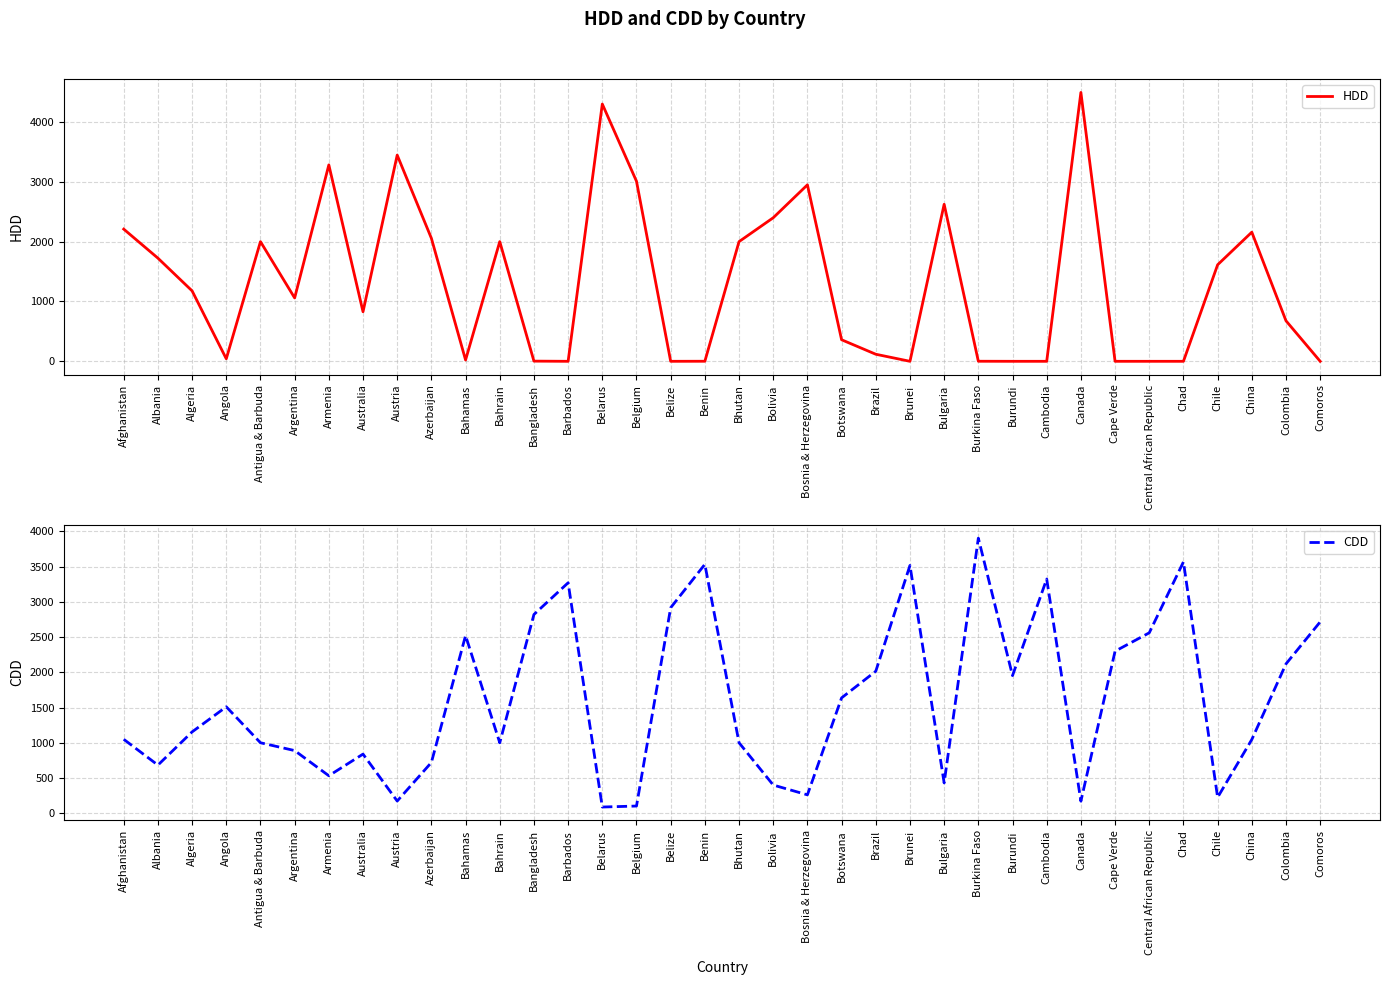

Between which two adjacent categories do HDD and CDD first intersect?

Algeria and Angola